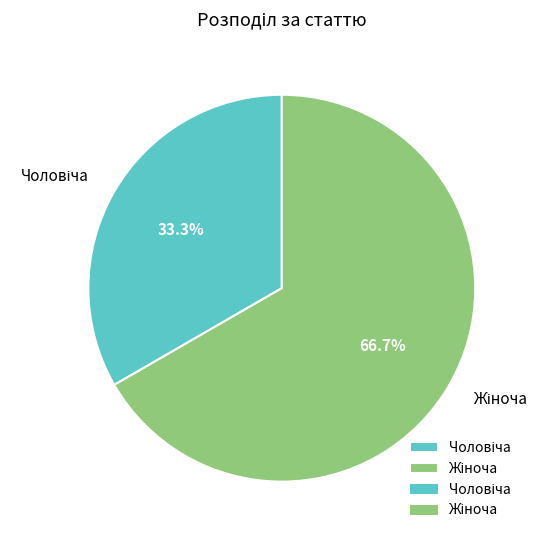

Is there a majority slice in this chart?

Yes